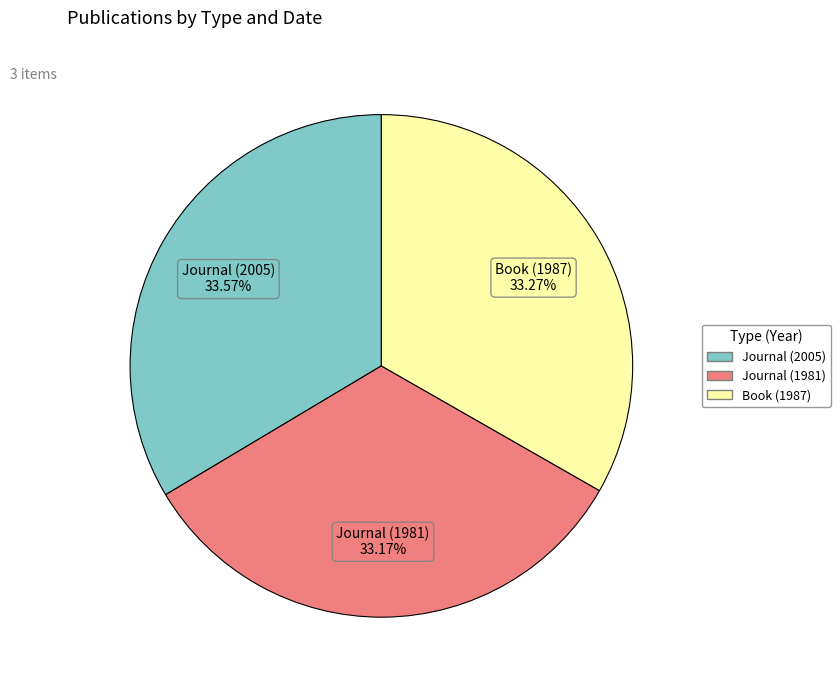

What is the ratio of the value at Journal (2005) to the value at Journal (1981)?

1.0